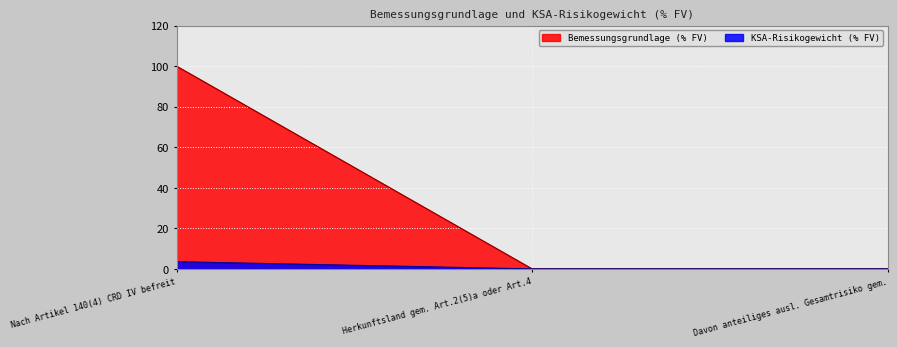

Which category has the highest value in the KSA-Risikogewicht (% FV) series?

Nach Artikel 140(4) CRD IV befreit